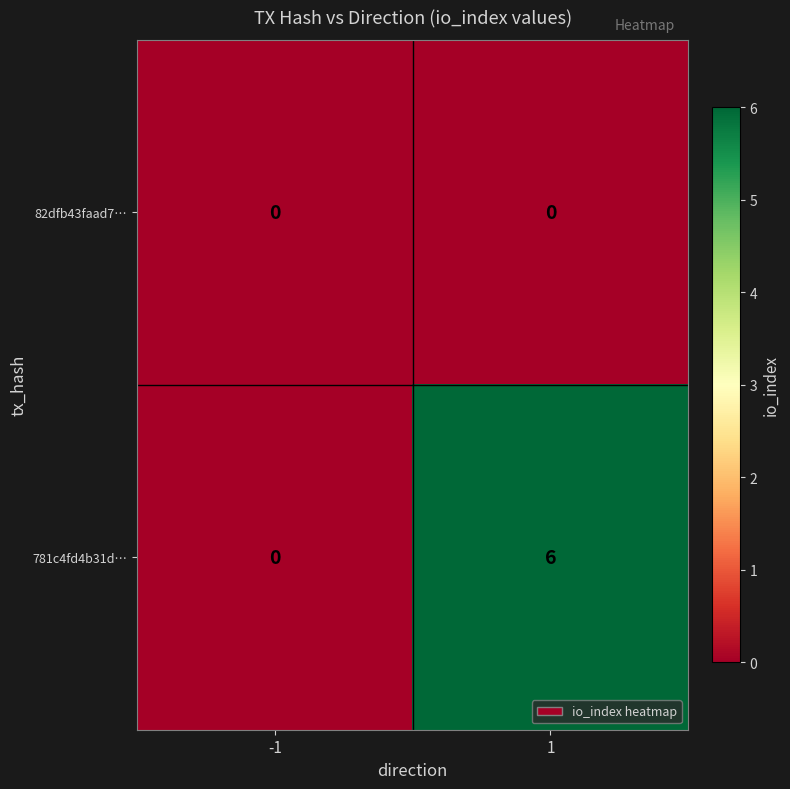

Reading right to left, extract all data points from this chart.

82dfb43faad7…: 1=0	-1=0
781c4fd4b31d…: 1=6	-1=0